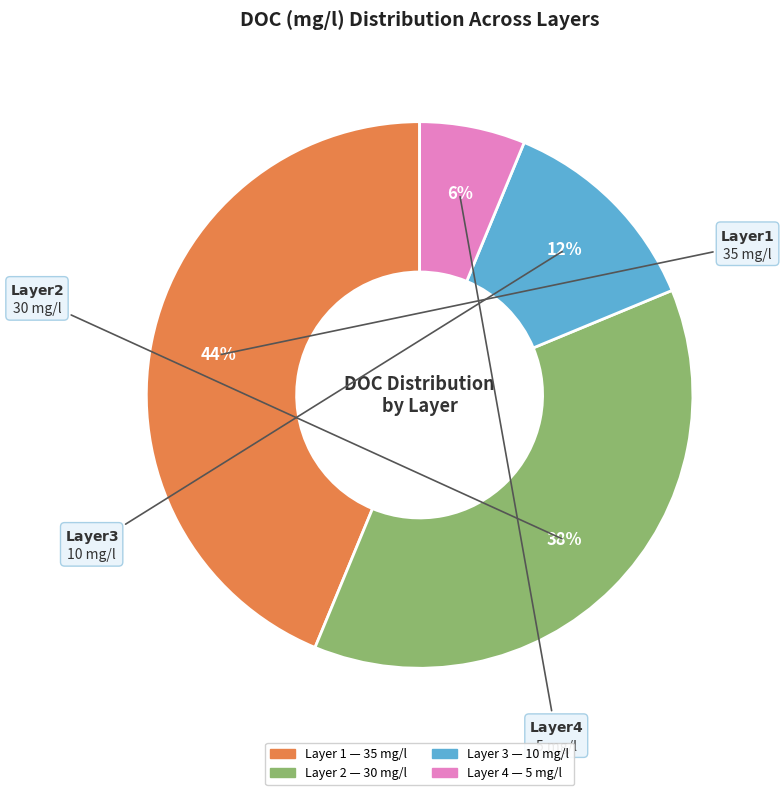

What is the ratio of the value at Layer 3 to the value at Layer 1?

0.3